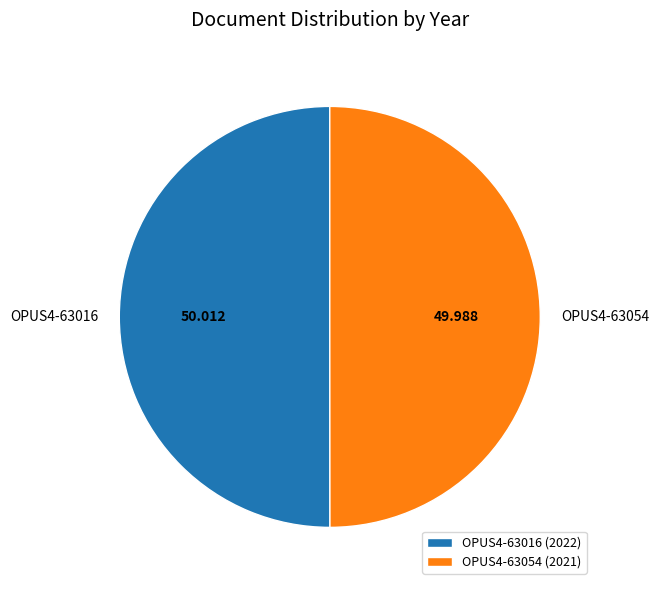

Do OPUS4-63054 and OPUS4-63016 together represent more than half of the pie?

Yes